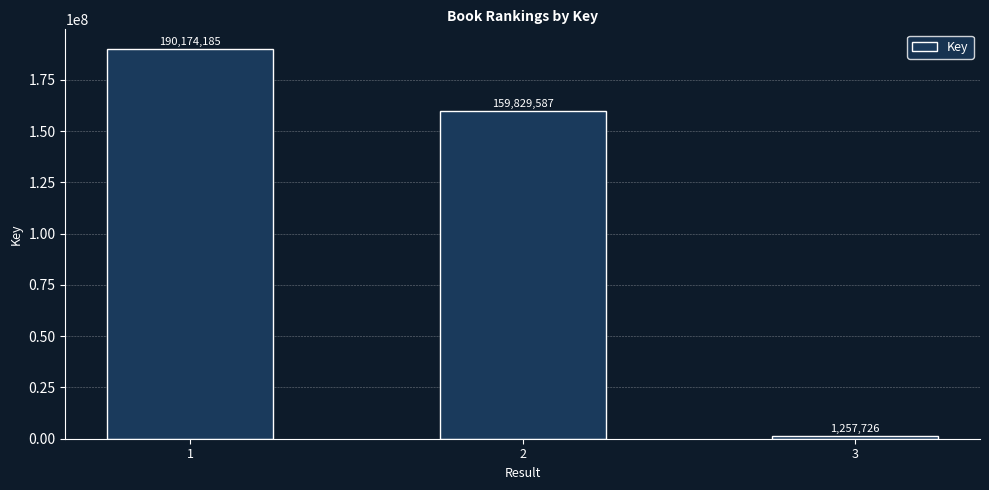

What is the change in value from 1 to 3?

-188916459